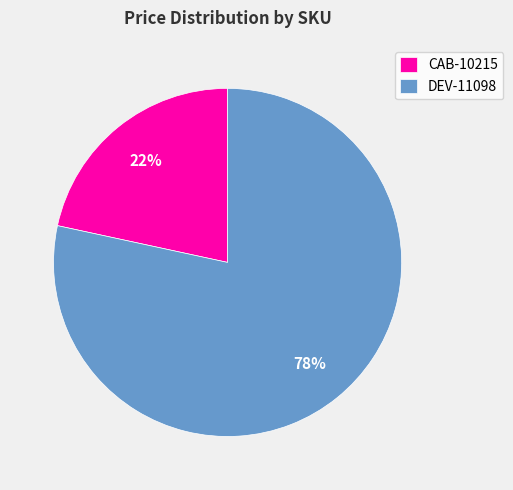

Between CAB-10215 and DEV-11098, which is larger?

DEV-11098